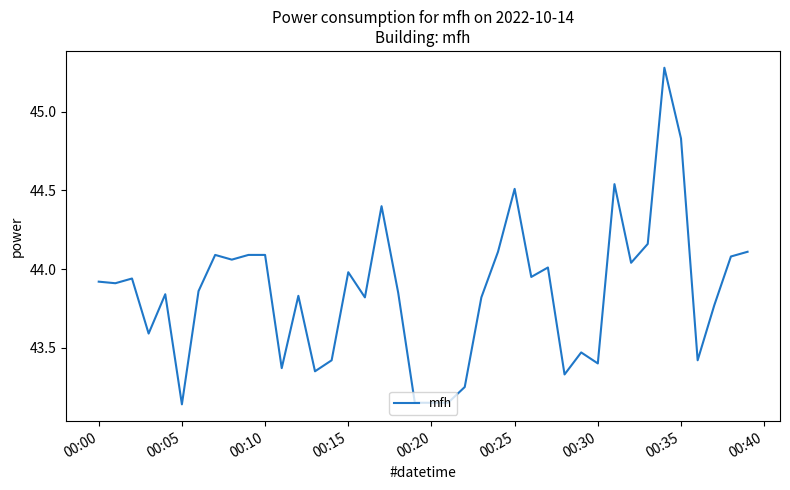

What is the difference between the maximum and minimum values?

2.1